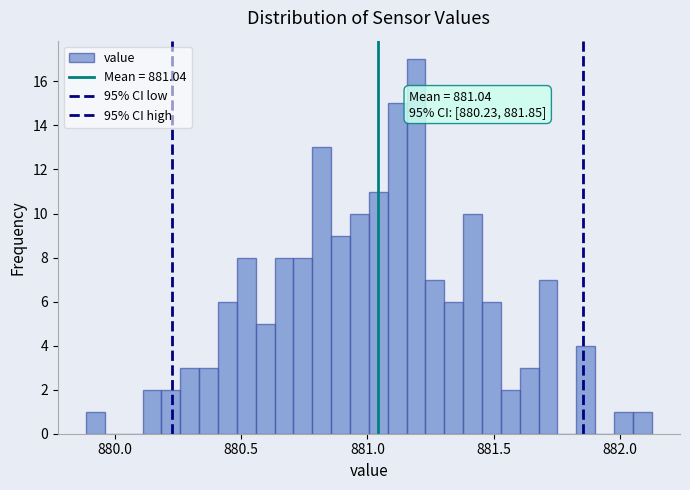

Around what value on the x-axis is the tallest bar? Give the approximate position of its centre, as read against the axis.

881.20